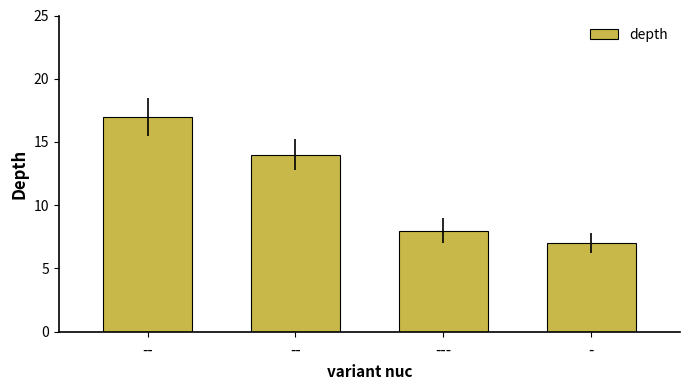

Between -- and -, which is larger?

--